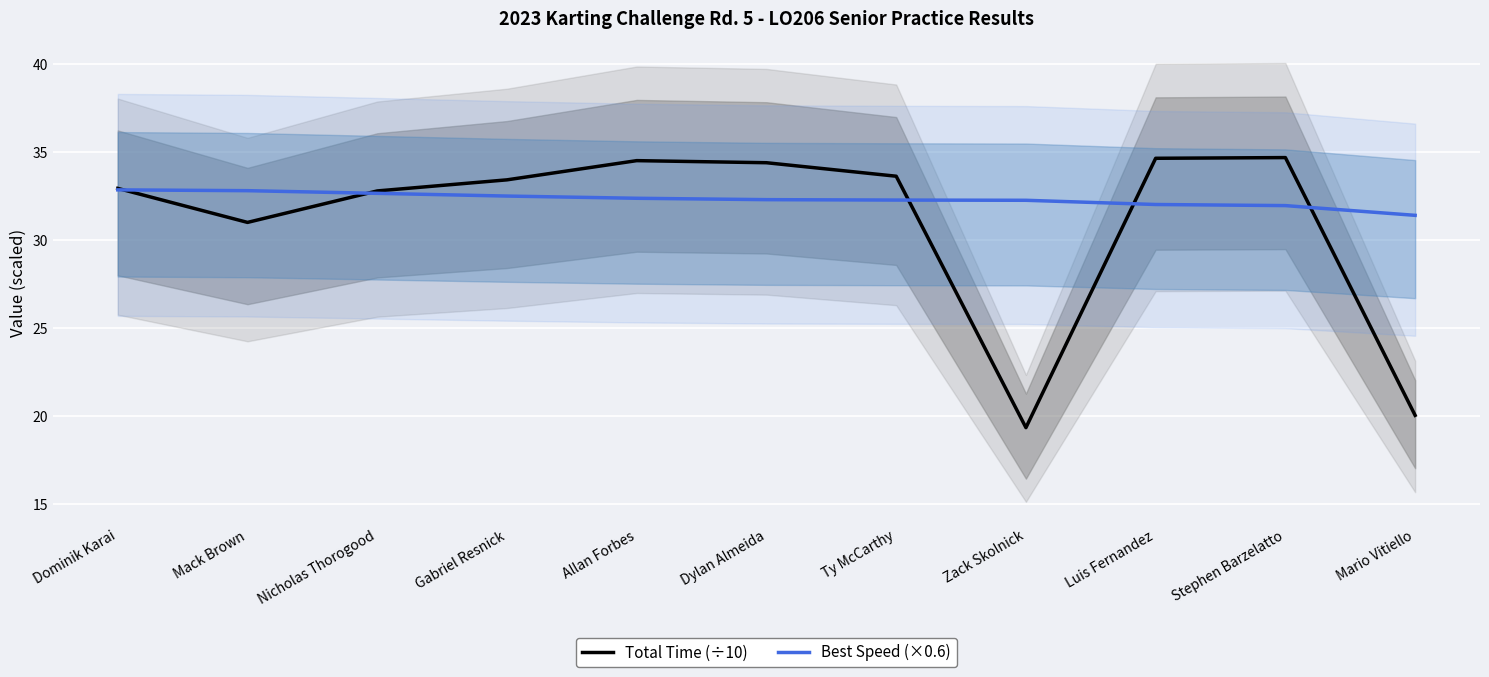

The value of Best Speed (×0.6) at Mack Brown is 32.8. True or false?

True